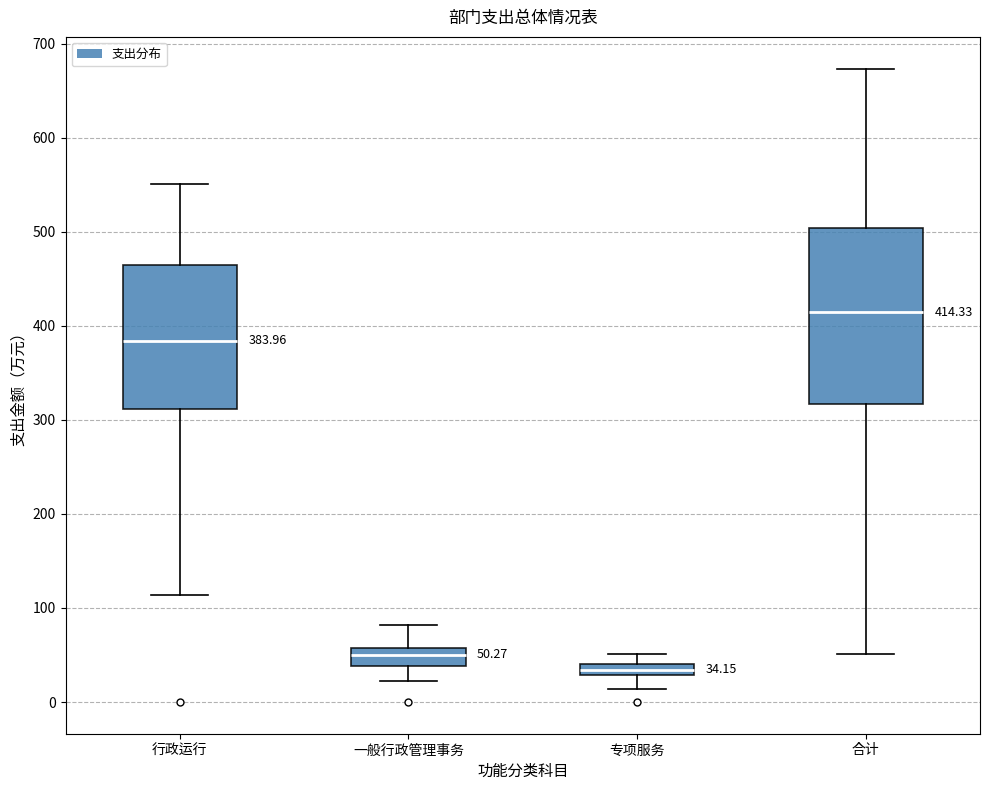

Which box is the tallest, from its lower edge to its upper edge?

合计